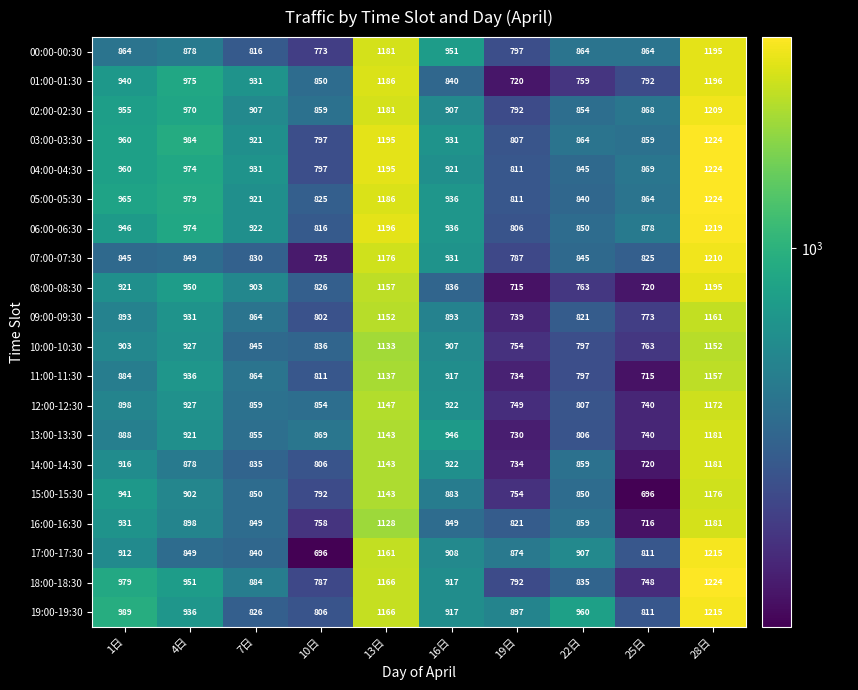

List the labels in order of 12:00-12:30 value, largest first.

28日, 13日, 4日, 16日, 1日, 7日, 10日, 22日, 19日, 25日